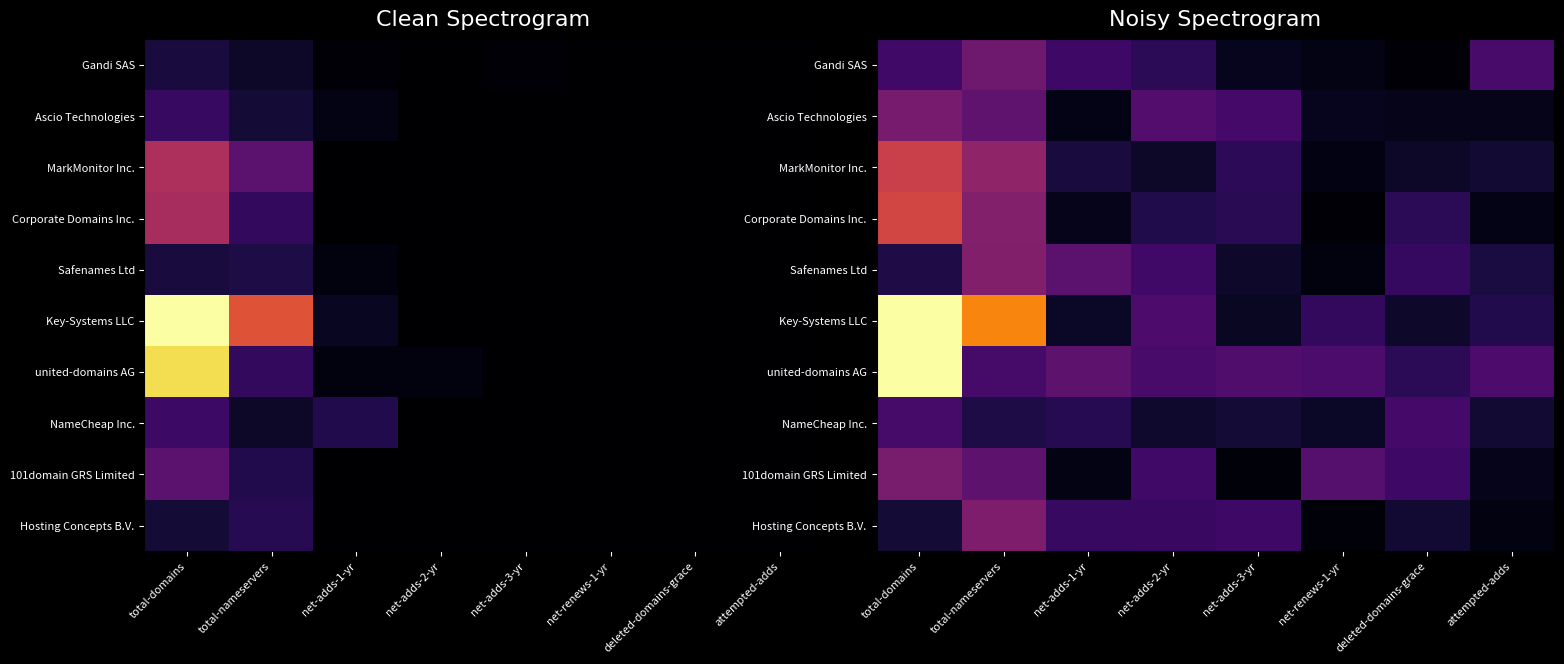

True or false: Hosting Concepts B.V. has a value of 0.2 at total-nameservers.

False